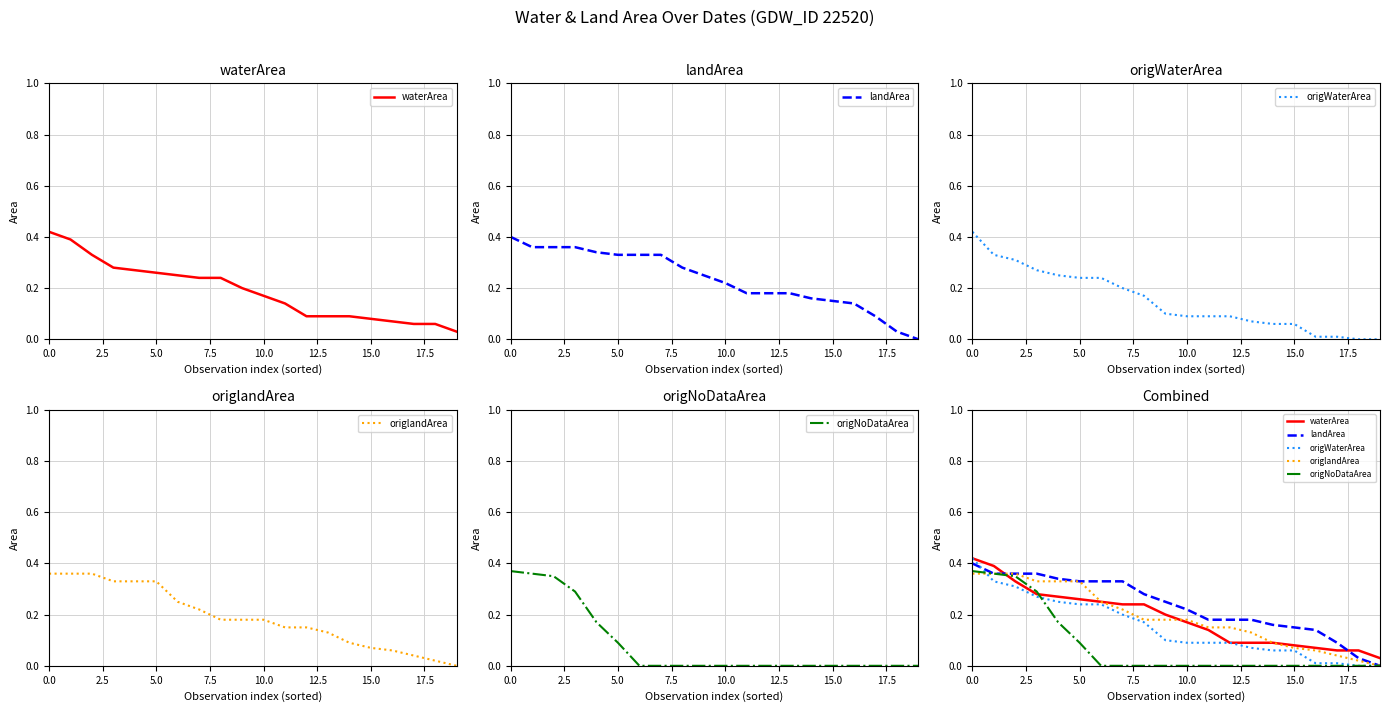

What is the sum of all waterArea values?

3.8